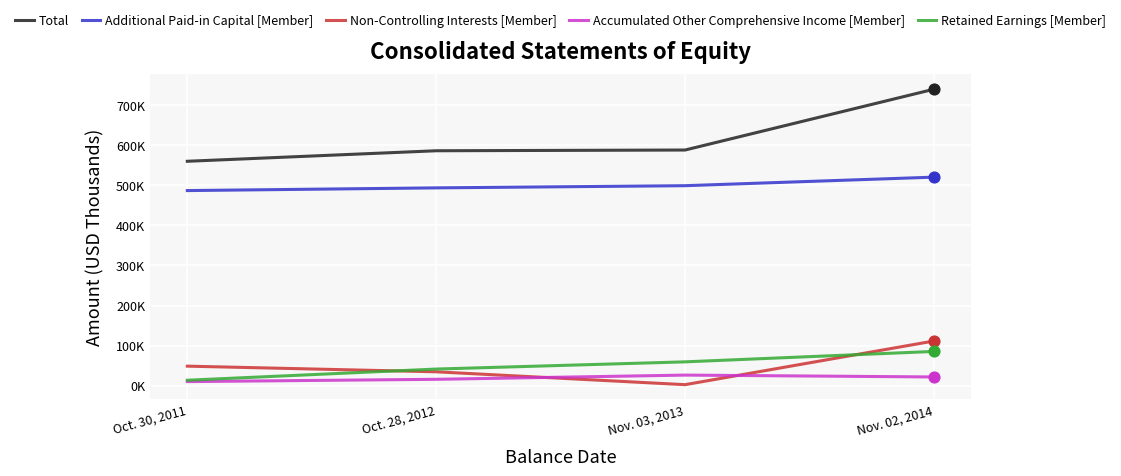

Is this an area chart (filled region under the line)?

No